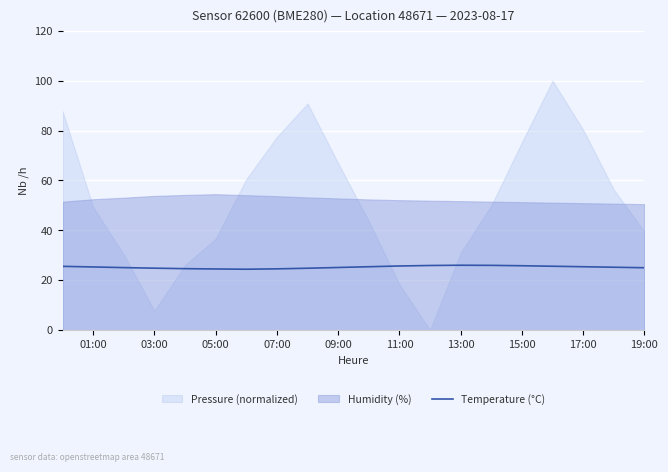

Is it true that Temperature (°C) equals 24.6 at 07:00?

True